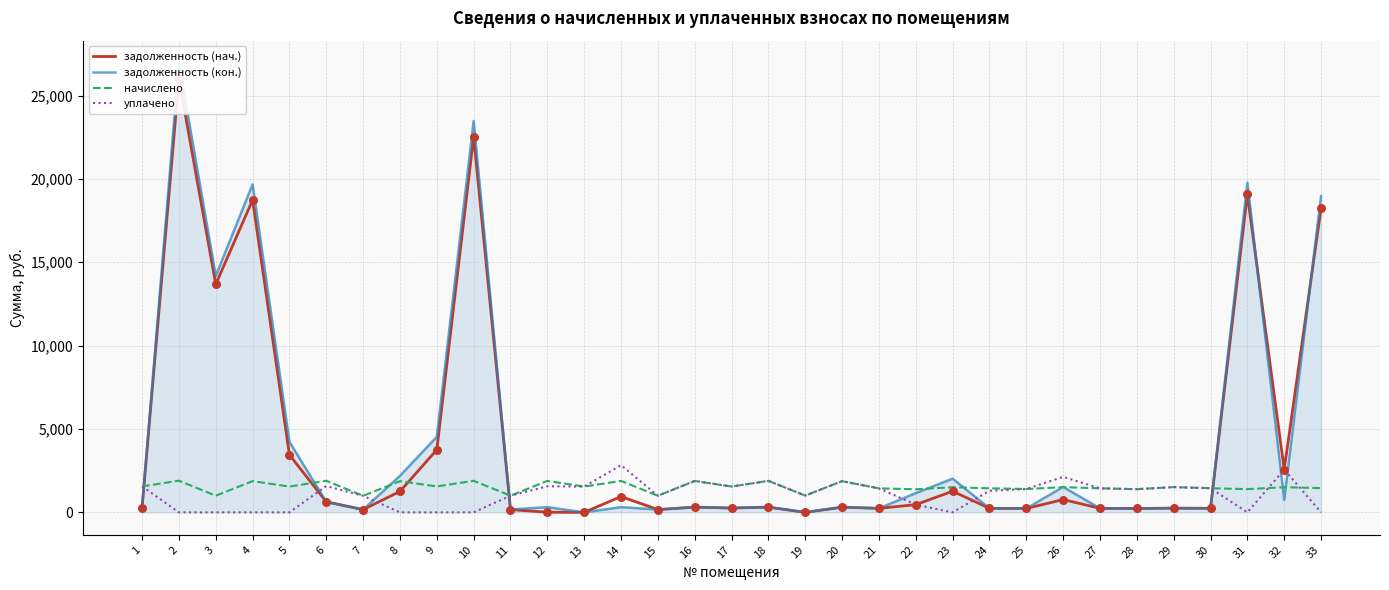

Which series has the largest total across all categories?

задолженность (кон.)